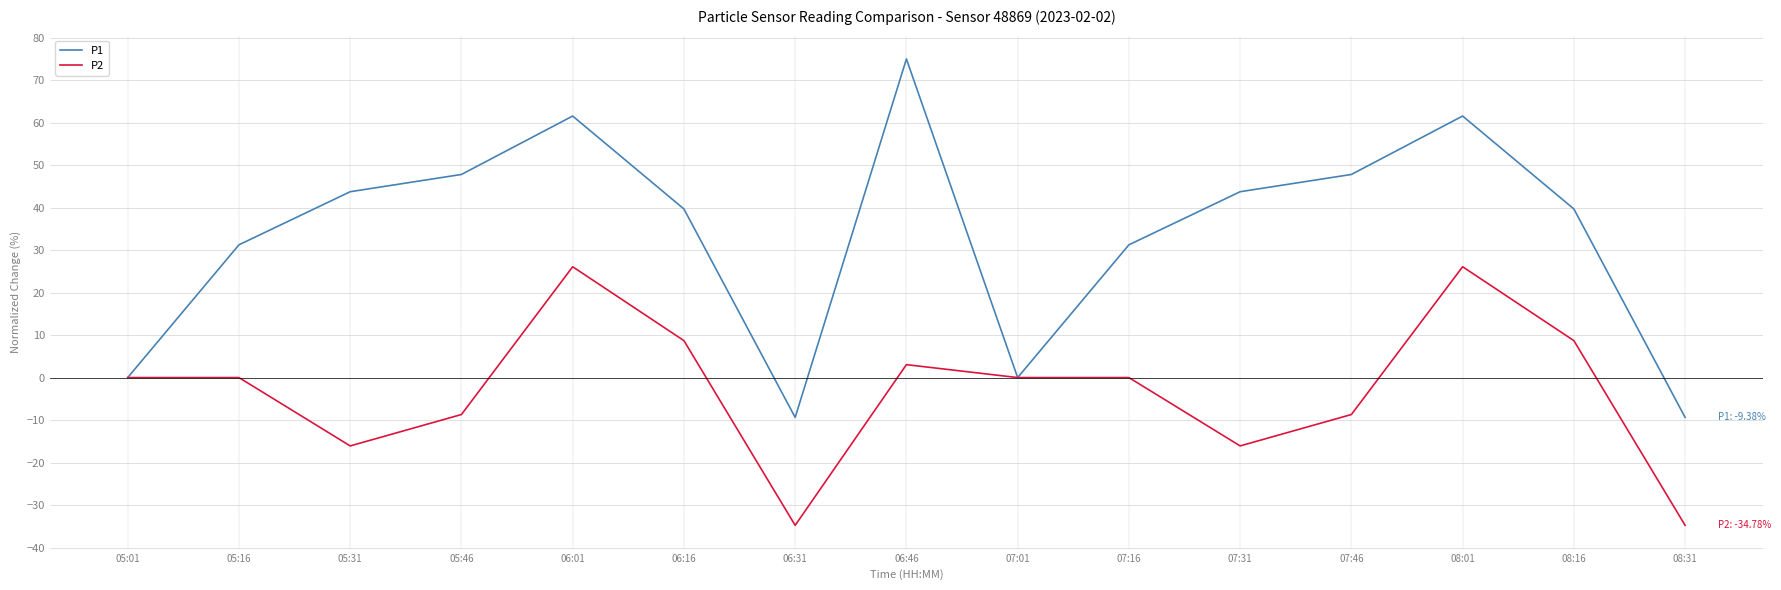

Where does the P1 series first go above 39?

05:31